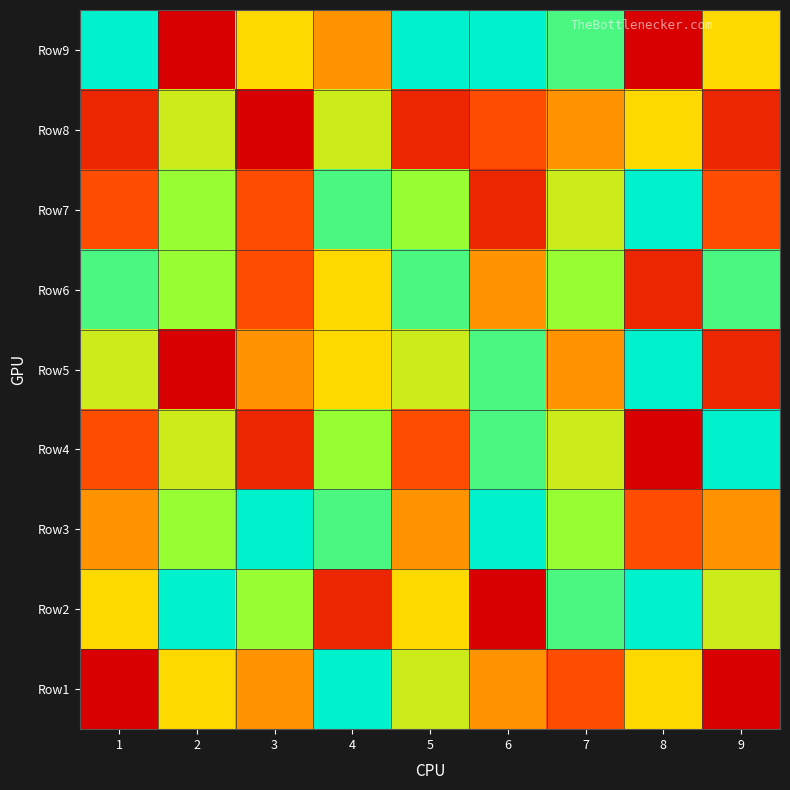

At how many categories does at least one series exceed 7?

9